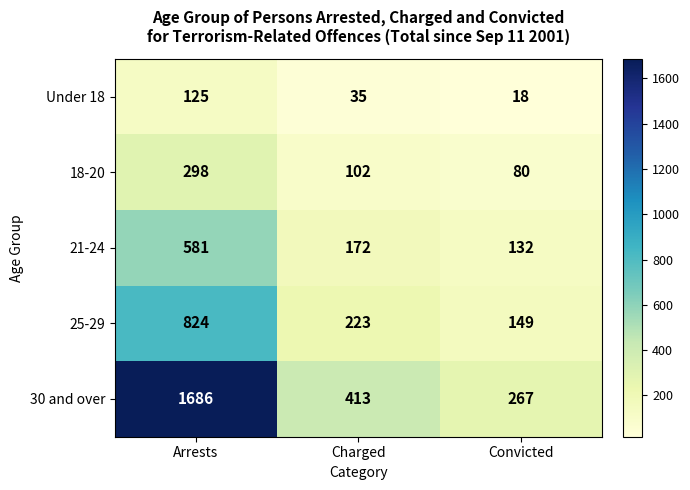

Reading left to right, extract all data points from this chart.

Under 18: 125	35	18
18-20: 298	102	80
21-24: 581	172	132
25-29: 824	223	149
30 and over: 1686	413	267